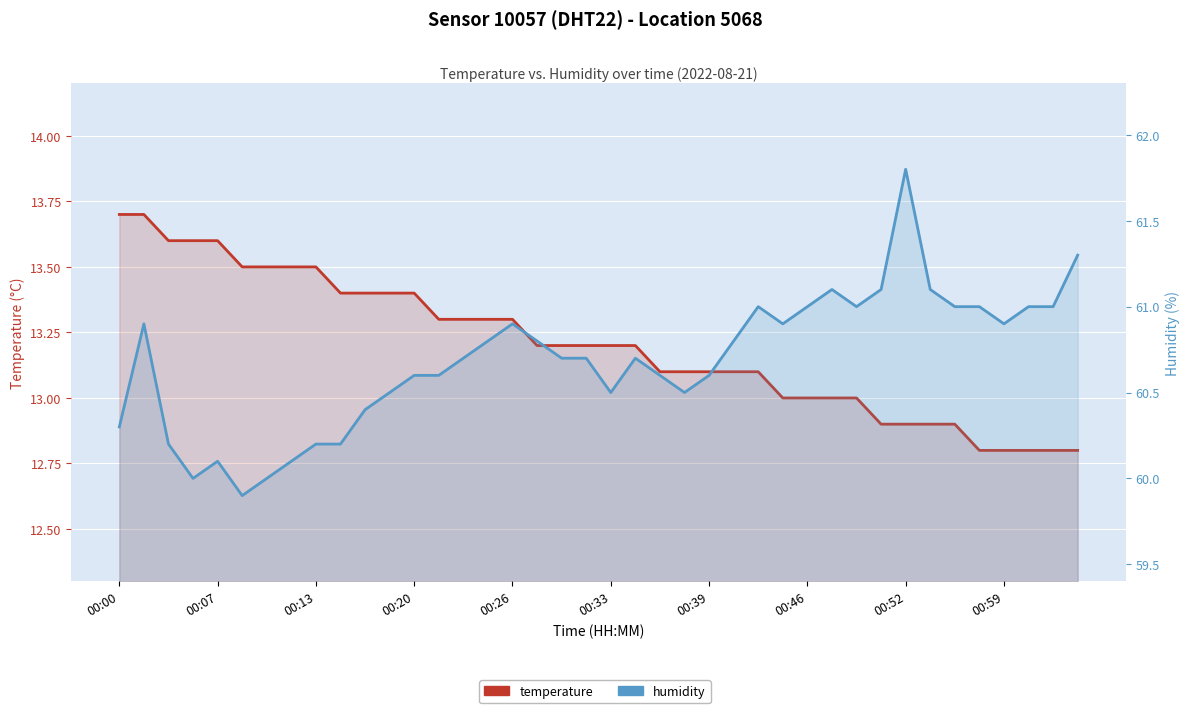

How many lines are shown in the chart?

2